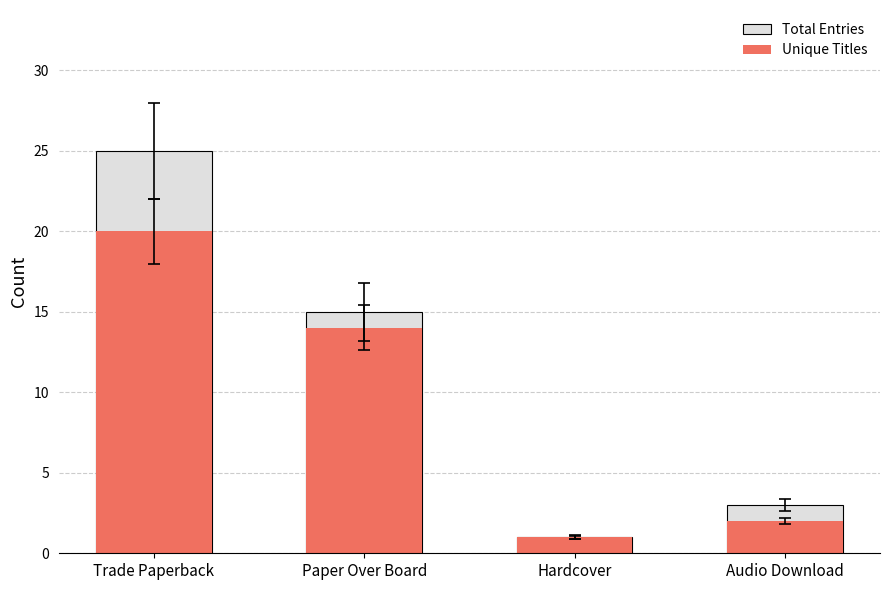

What is the spread (max minus min) of values at Trade Paperback?

5